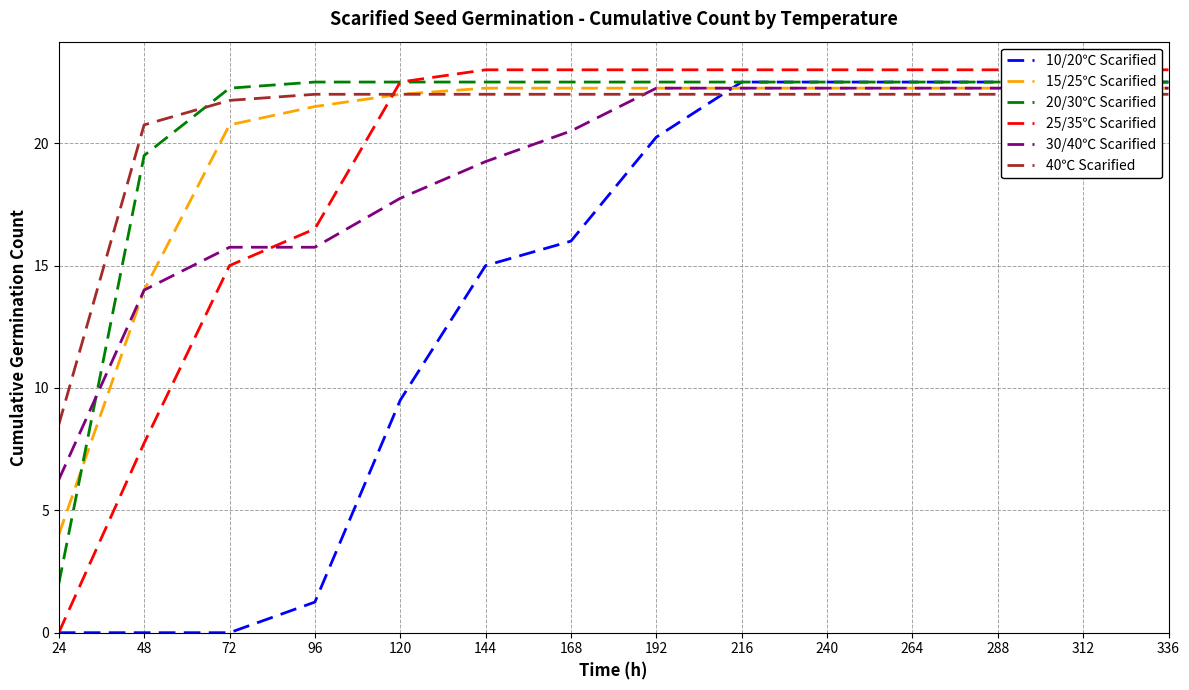

What is the greatest value displayed?

23.0